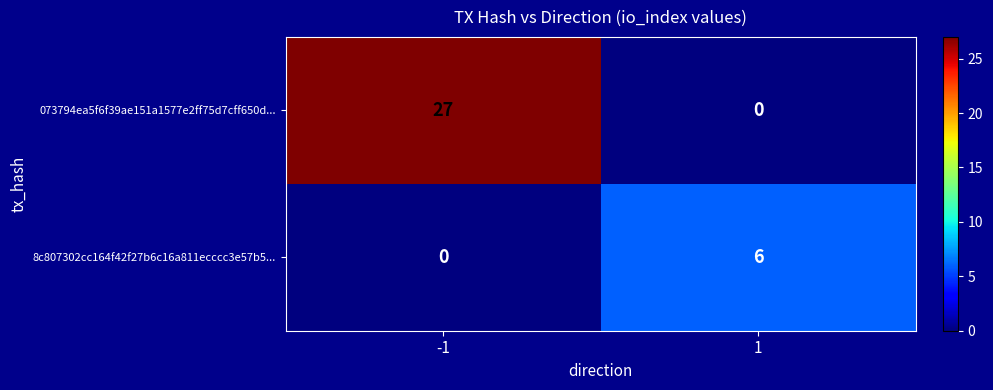

The value of 073794ea5f6f39ae151a1577e2ff75d7cff650d... at -1 is 8. True or false?

False